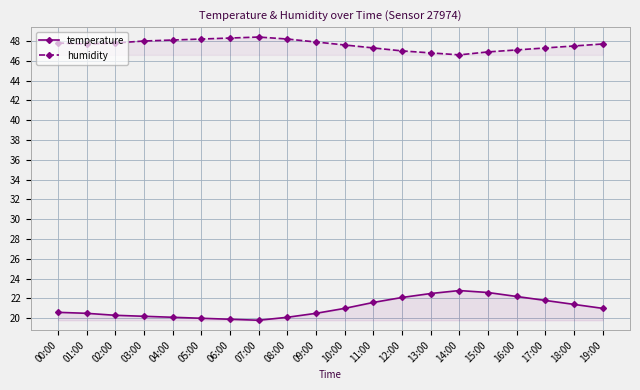

What is the difference between the temperature values at 00:00 and 14:00?

2.2